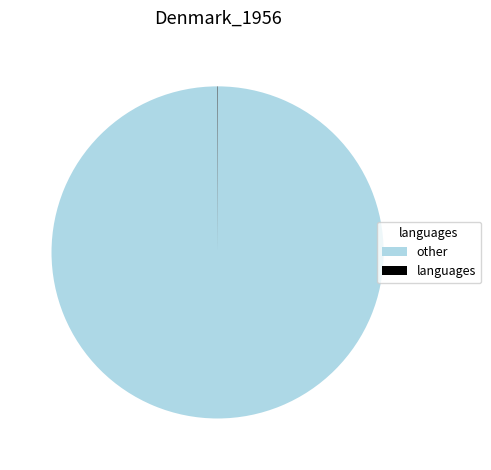

The other slice represents 100% of the pie. True or false?

True